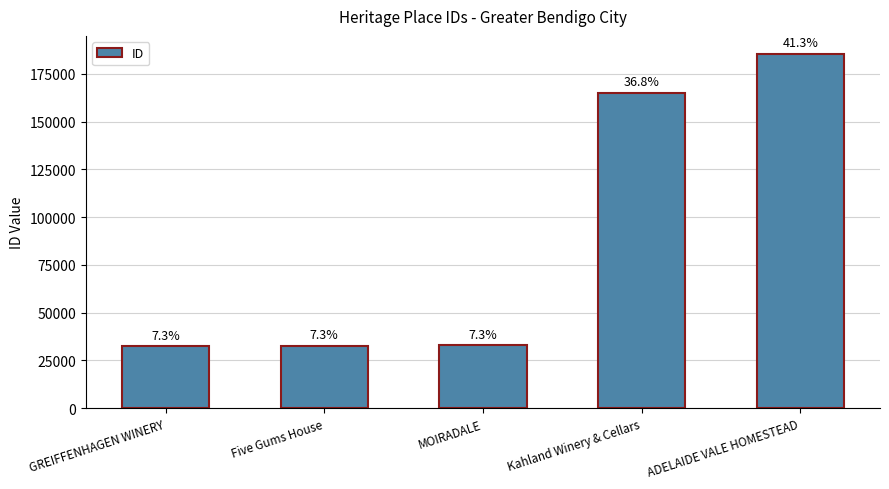

What is the label of the 5th bar from the left?

ADELAIDE VALE HOMESTEAD